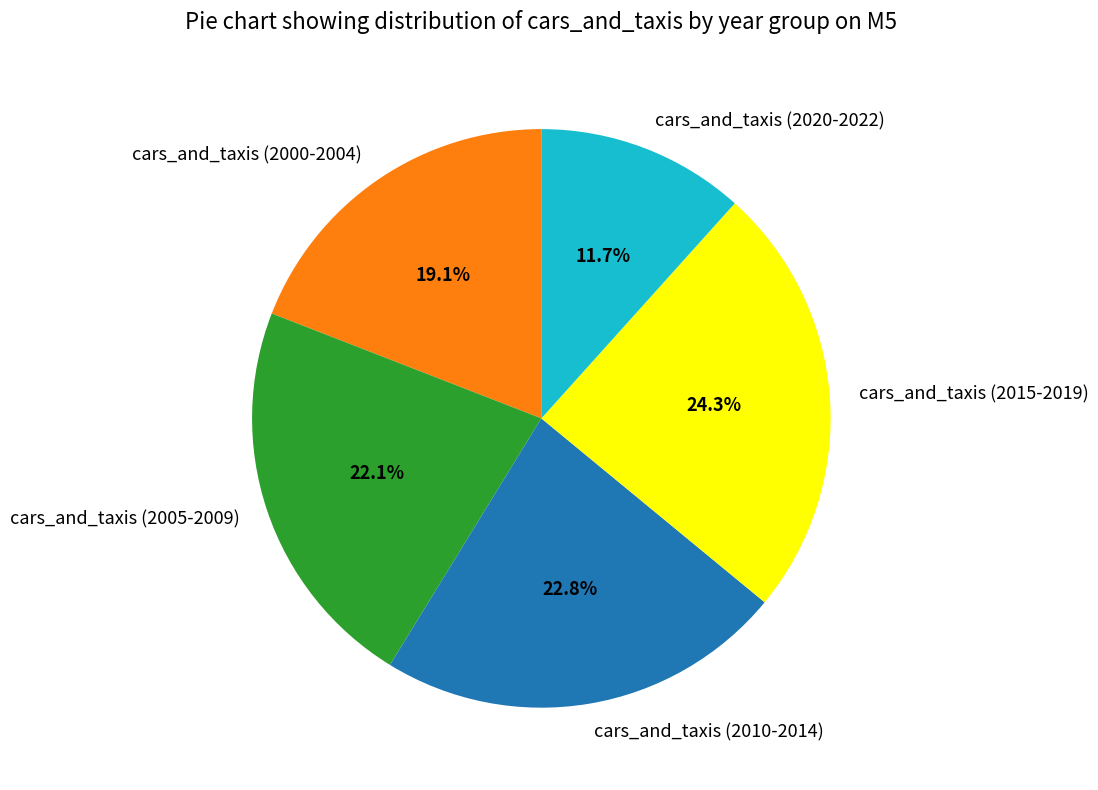

What percentage is NOT represented by cars_and_taxis (2010-2014)?

77.2%